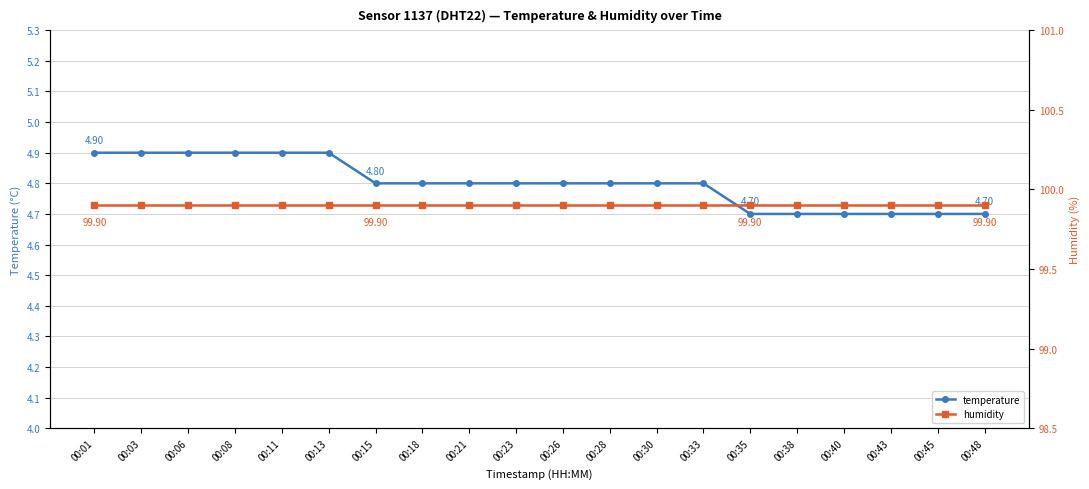

What is the approximate value of temperature at 00:26?

4.8